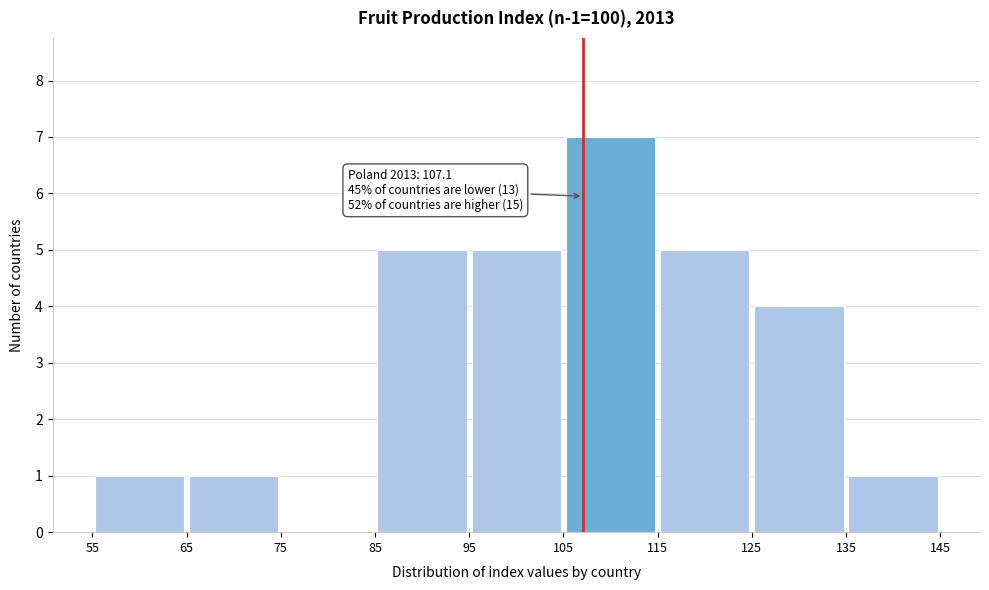

Over which range of the x-axis is the bar tallest?

105 to 115